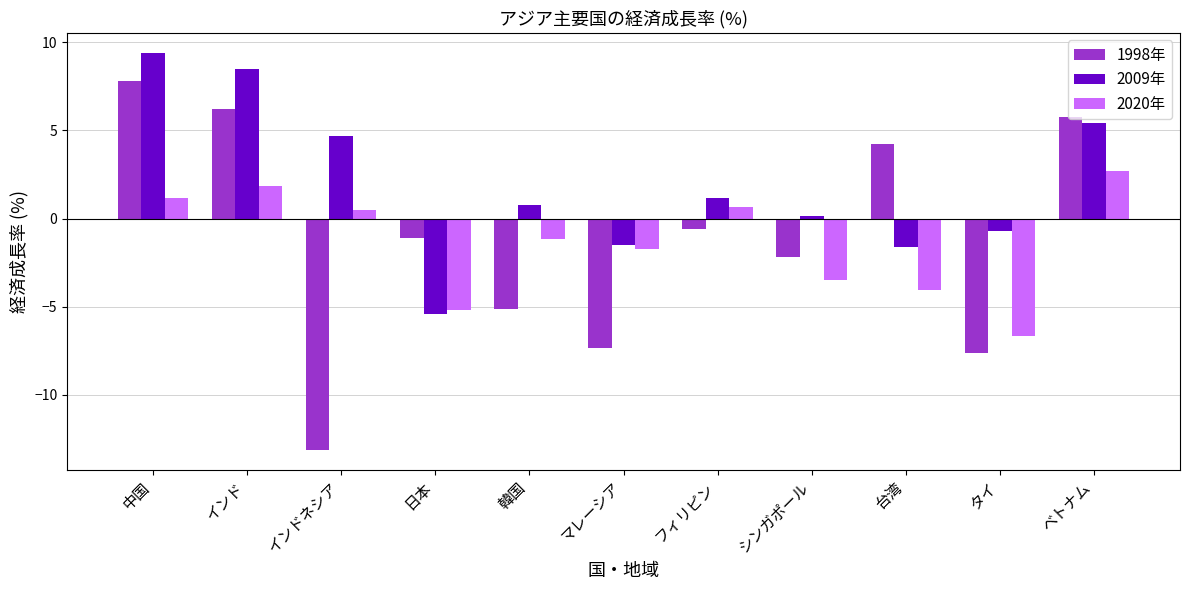

What is the approximate value of 1998年 at タイ?

-7.6